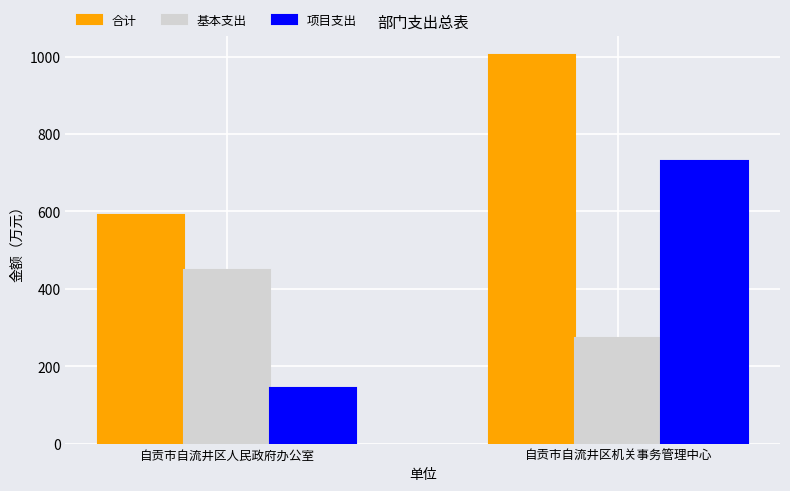

At 自贡市自流井区机关事务管理中心, list the series in order from smallest to largest.

基本支出, 项目支出, 合计